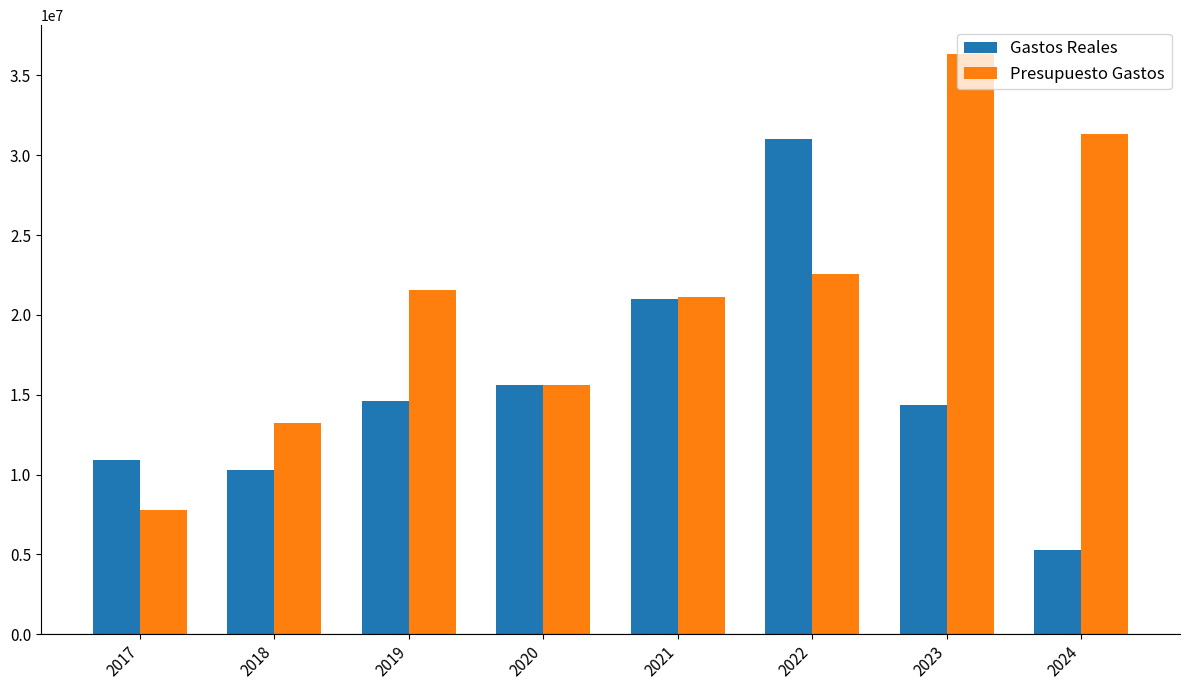

What is the value of the Gastos Reales bar at the 1st from the left?

10941595.2